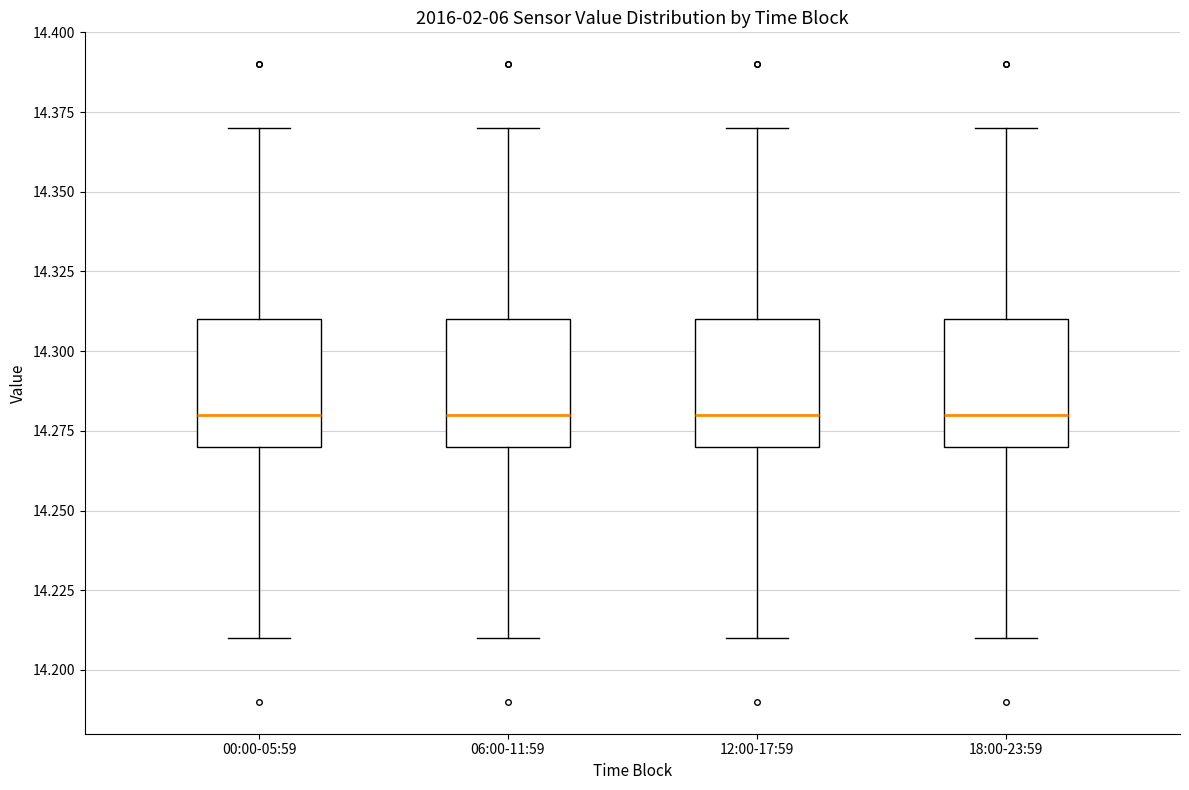

Where does the lower whisker of the box for 12:00-17:59 end on the y-axis? The values are not printed on the chart, so give them approximately, as read against the axis.

14.21